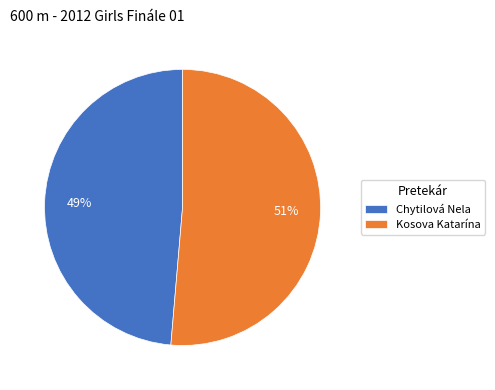

To the nearest percent, what percentage of the pie is Chytilová Nela?

49%